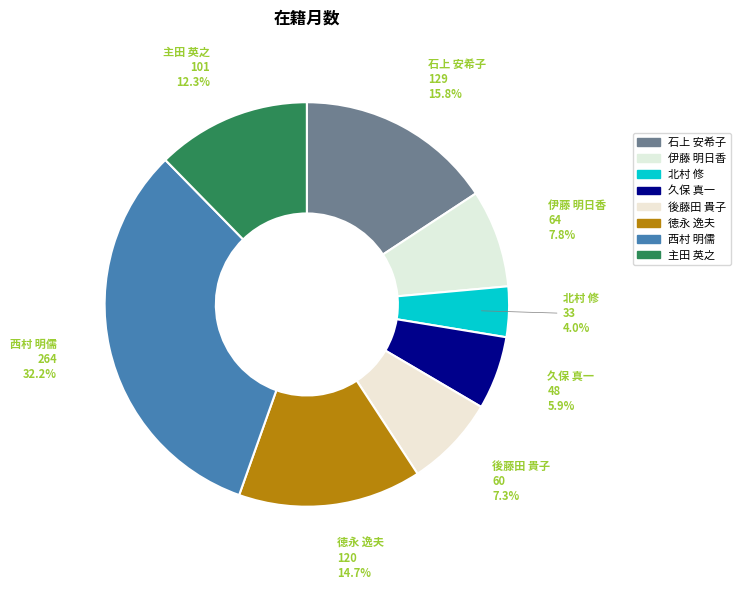

Does 主田 英之 account for over 50% of the chart?

No